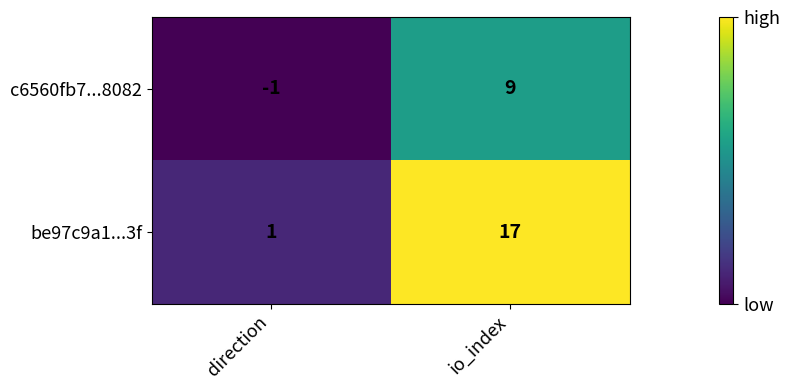

Rank the series at direction from lowest to highest value.

c6560fb7...8082, be97c9a1...3f